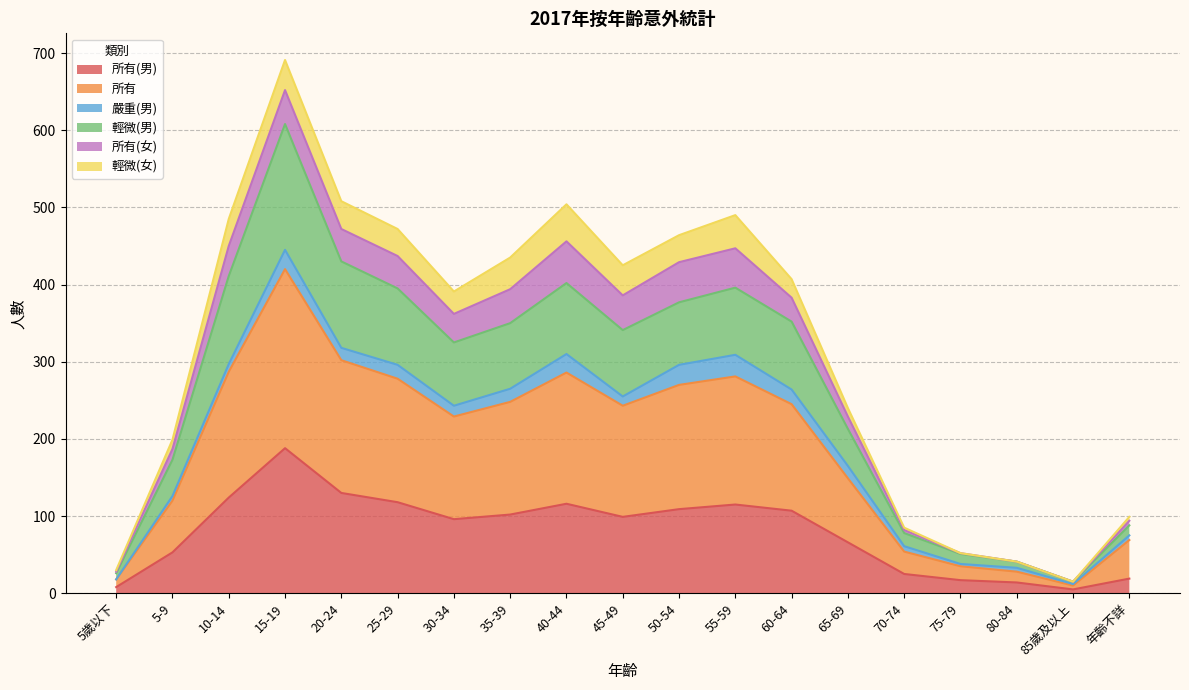

At which label is 所有(男) closest to 96?

30-34